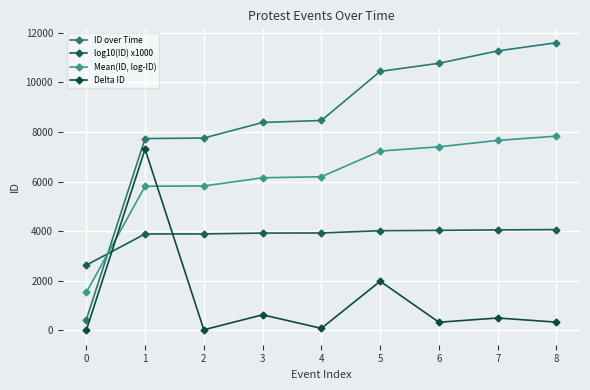

How many distinct data groups are displayed?

4